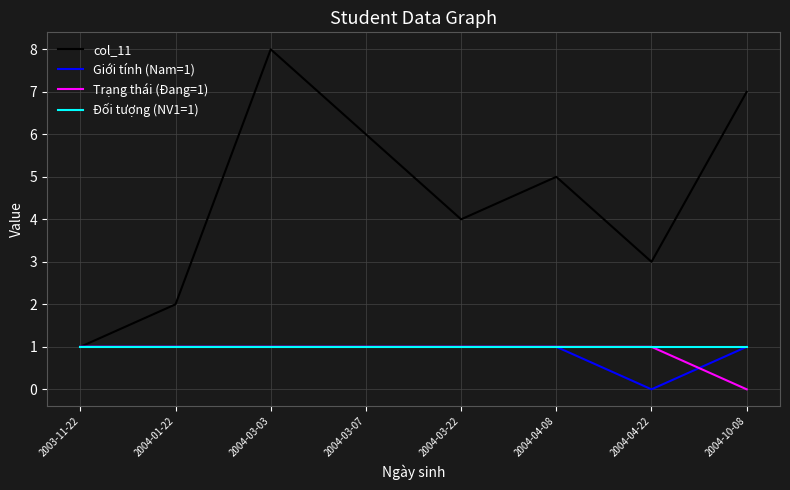

Is it true that Trạng thái (Đang=1) equals 1 at 2004-04-22?

True